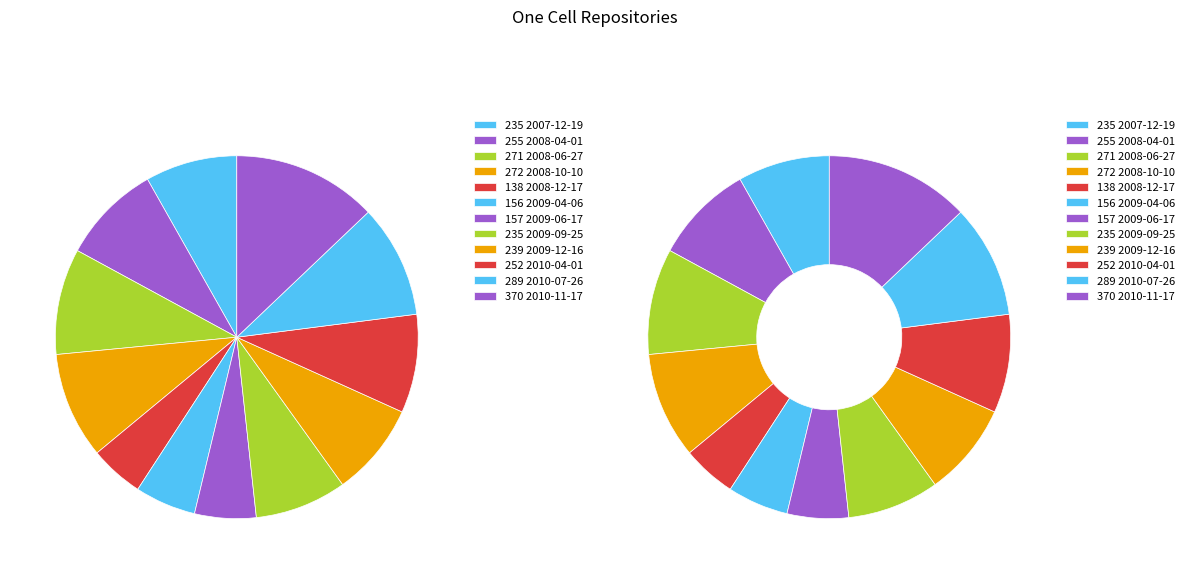

To the nearest percent, what is the difference between the largest and smallest slice percentages?

8%